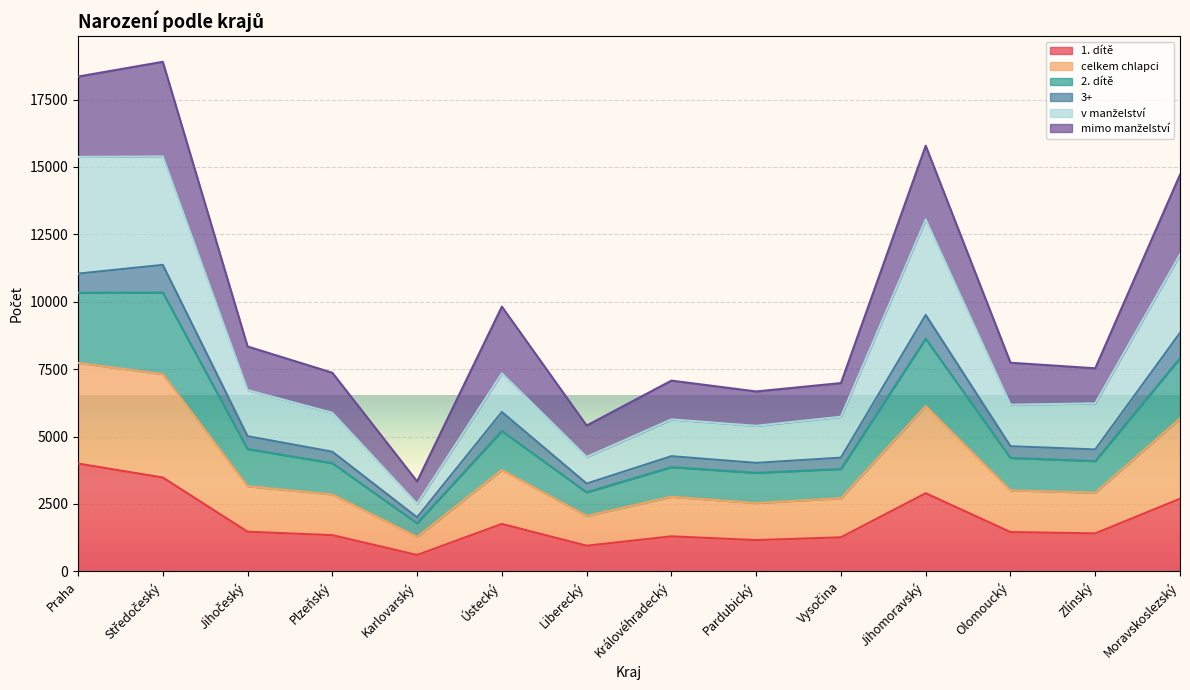

What is the total value across all series at Plzeňský?

7366